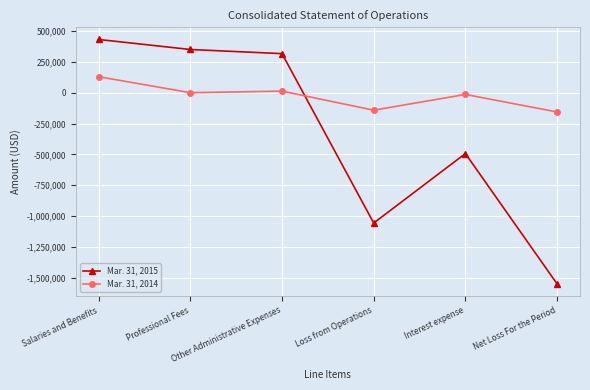

What is the lowest value of the Mar. 31, 2014 series?

-156319